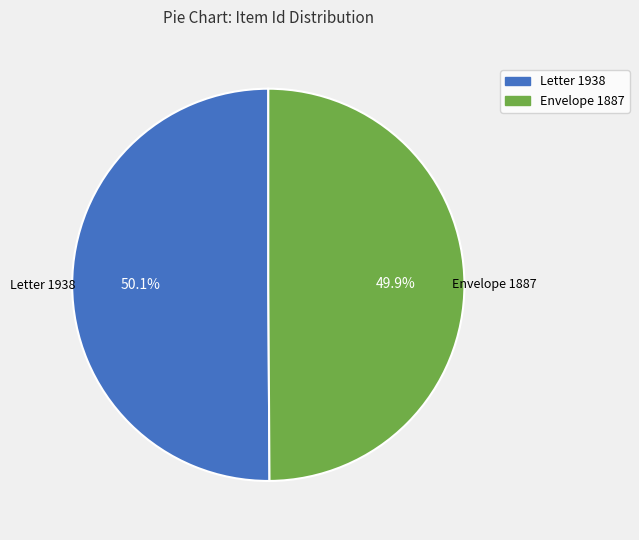

How many slices are in this pie chart?

2